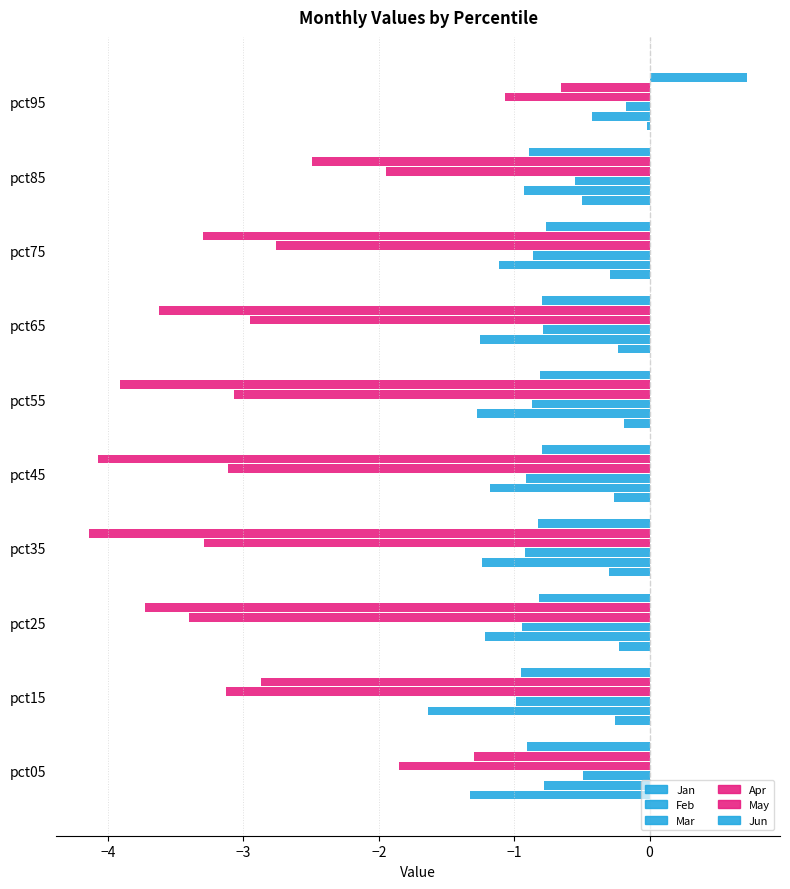

What is the minimum value for Apr?

-3.4